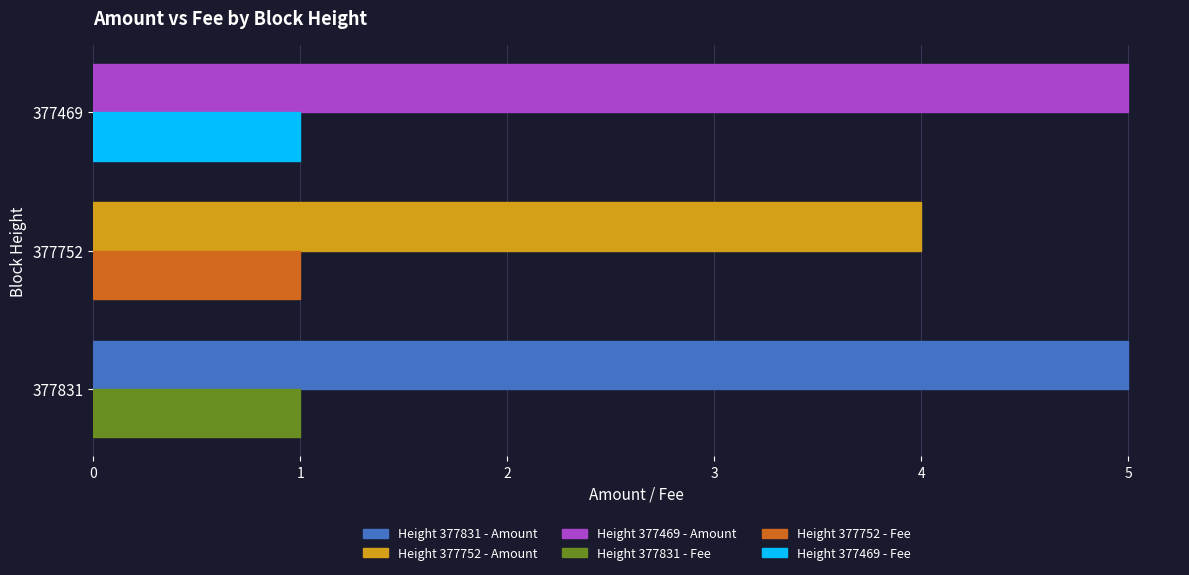

What is the total value across all series at 377752?

5